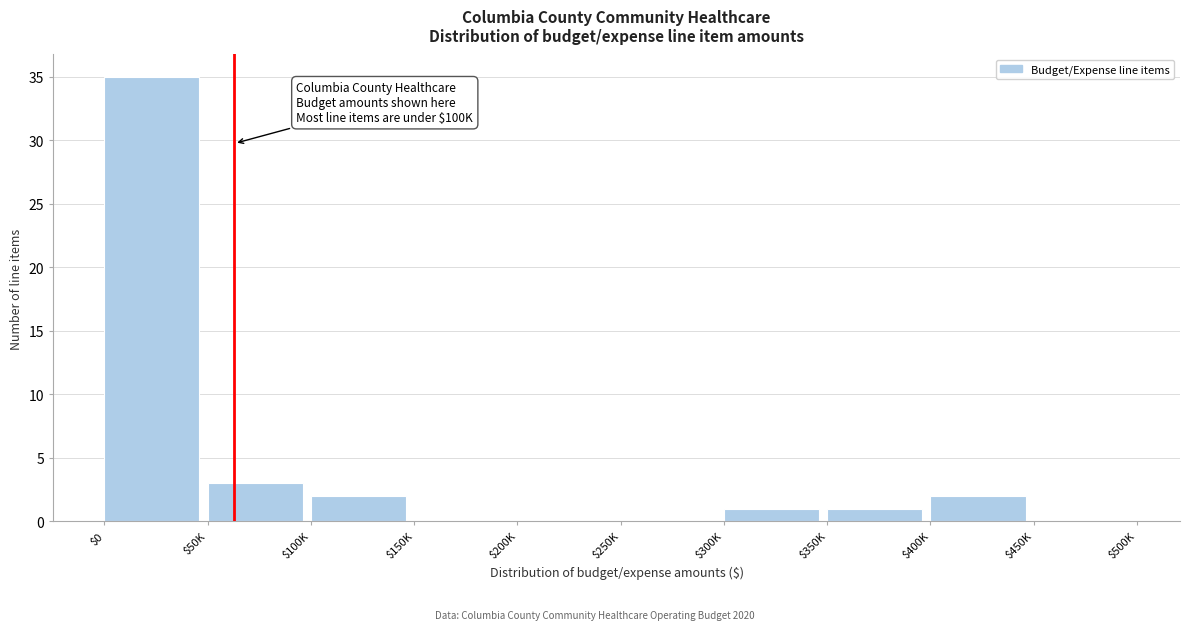

True or false: the data shows 15 at $250K.

False